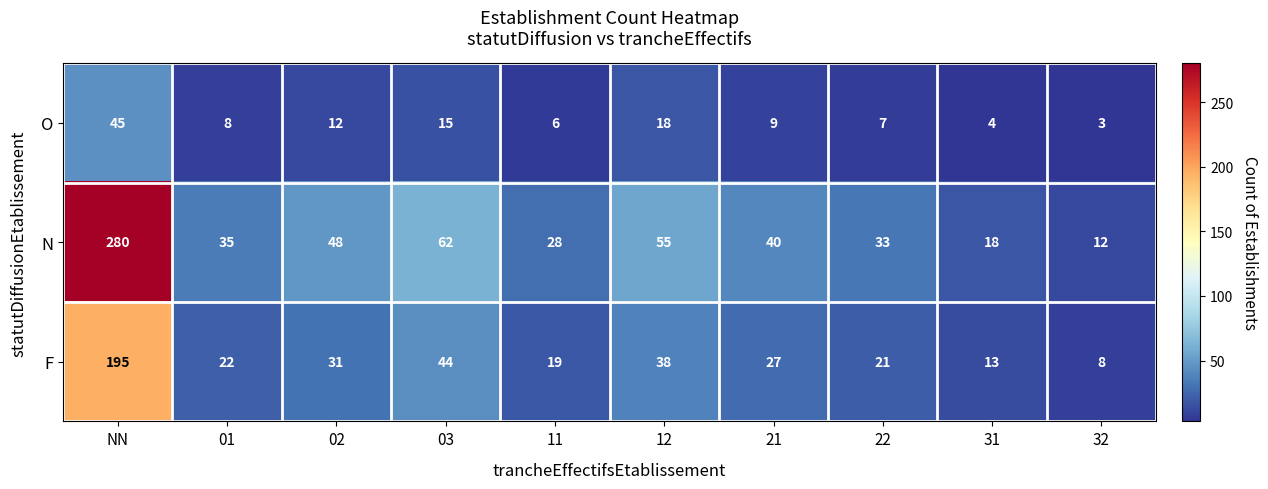

What is the difference between the second highest and second lowest values in the F series?

31